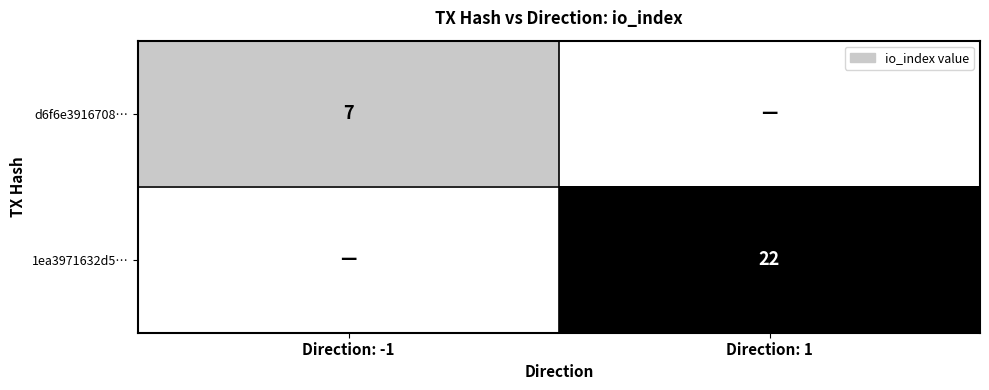

The d6f6e3916708… series shows 7 at Direction: -1. True or false?

True